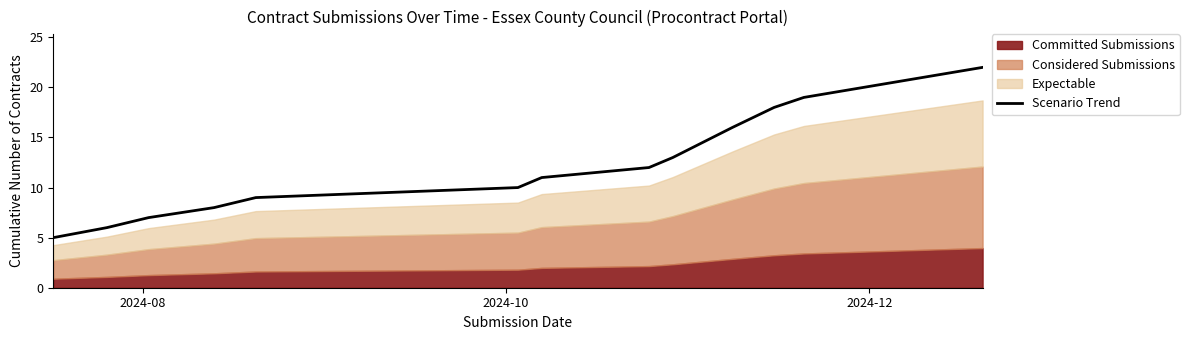

What is the minimum value for Scenario Trend?

5